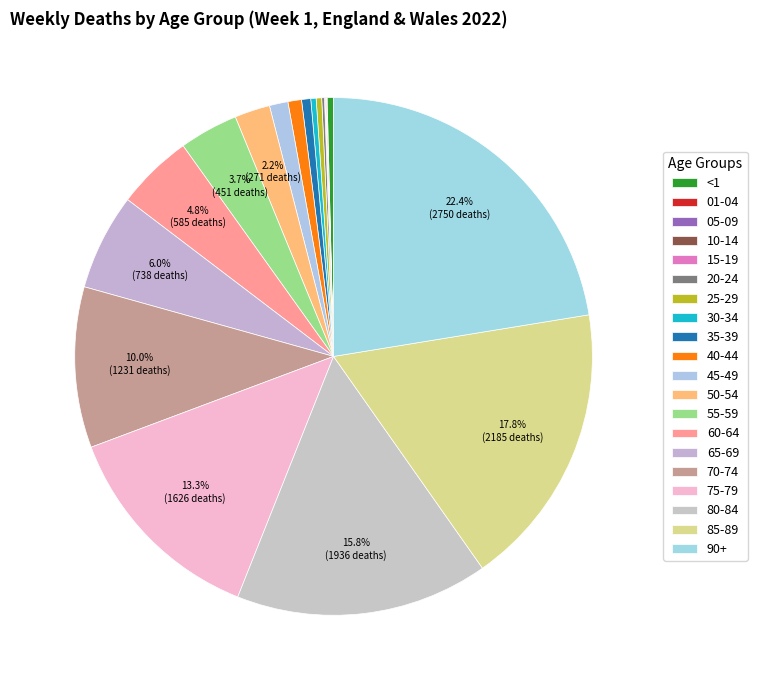

Is there a majority slice in this chart?

No